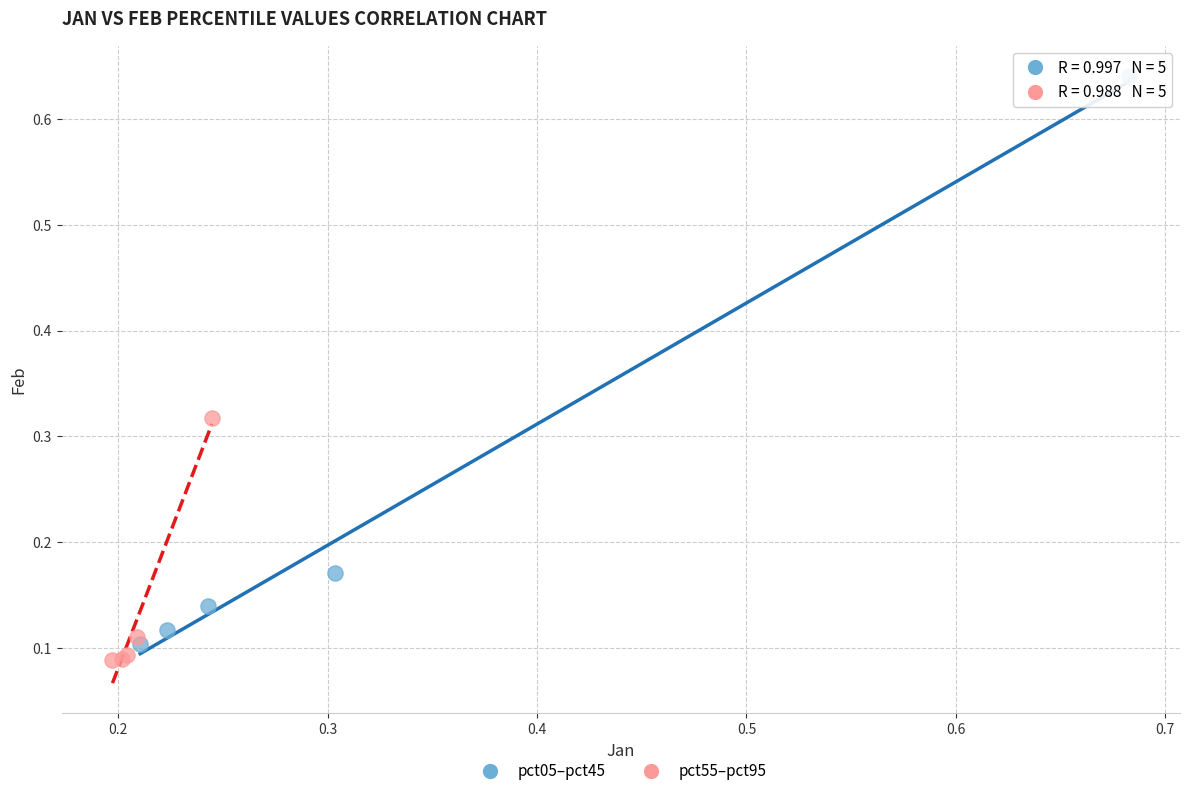

Which series contains the highest Y value?

pct05–pct45